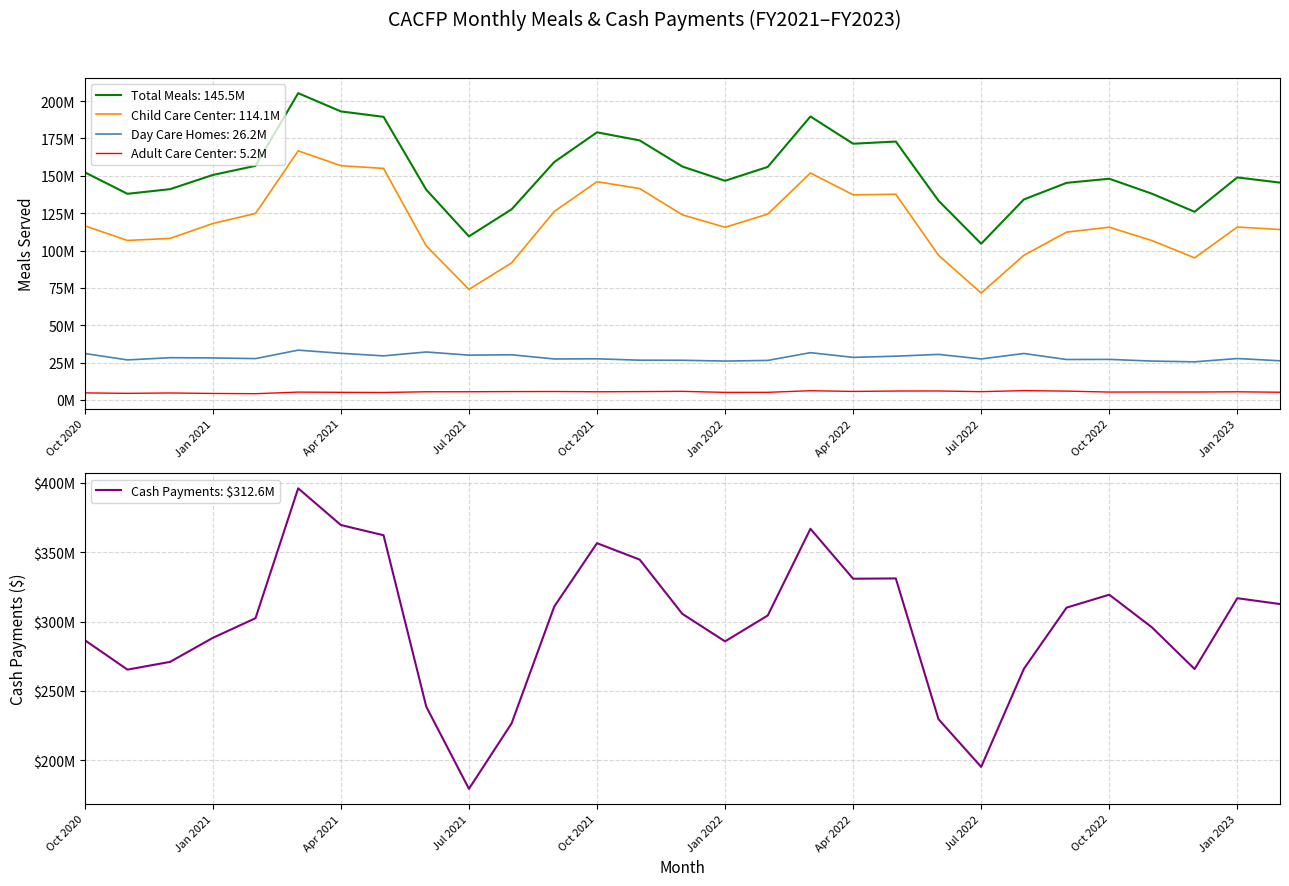

True or false: the data shows 467036866.0 at Jan 2021.

False